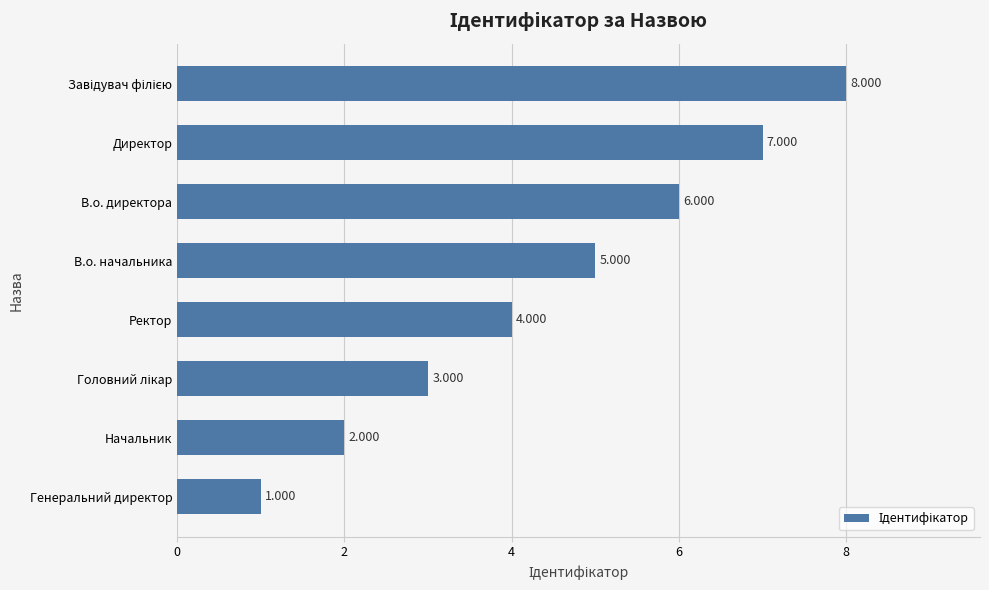

At which category does the chart reach its minimum across all series?

Генеральний директор